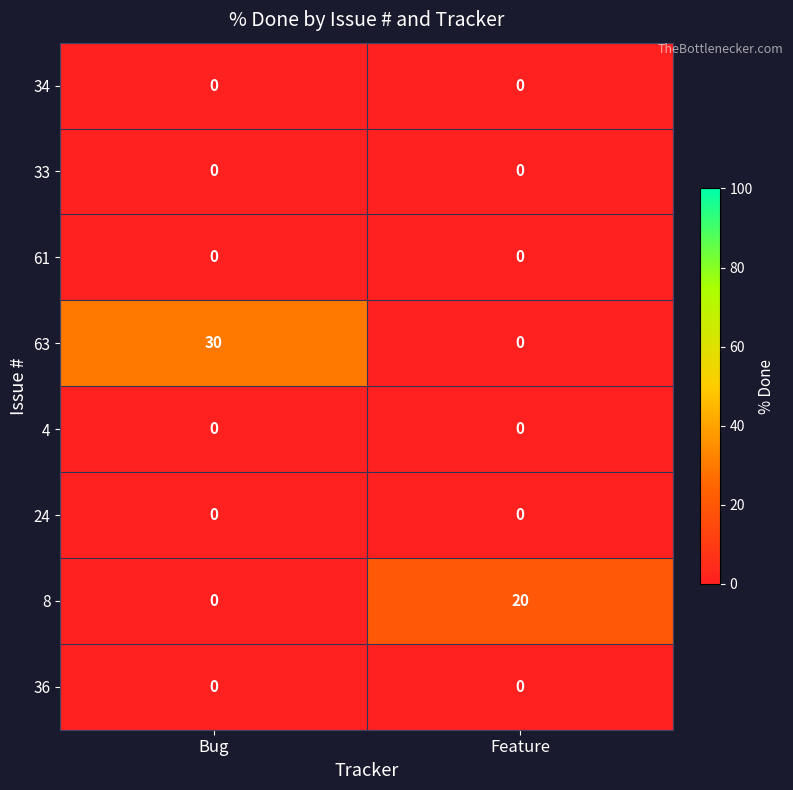

List the labels in order of 8 value, smallest first.

Bug, Feature